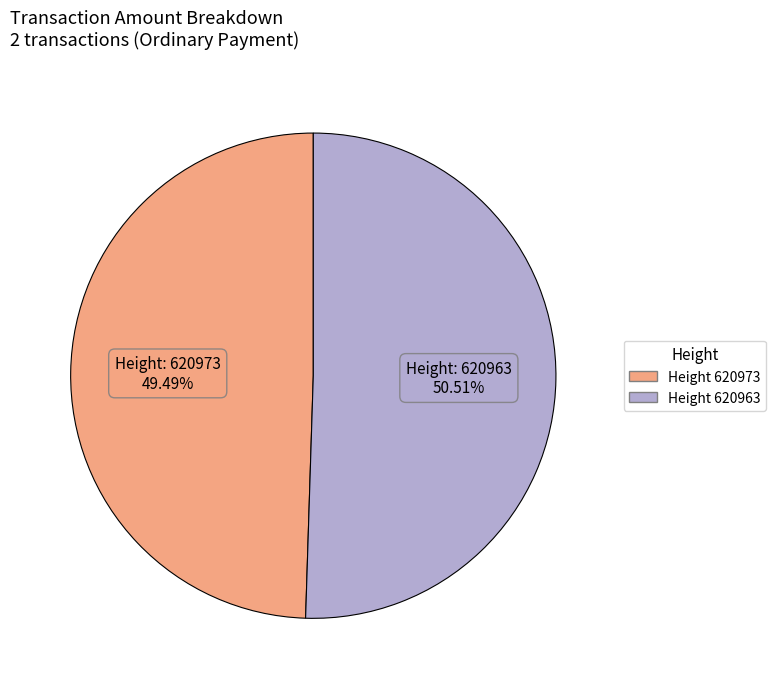

Does any single category account for the majority?

Yes